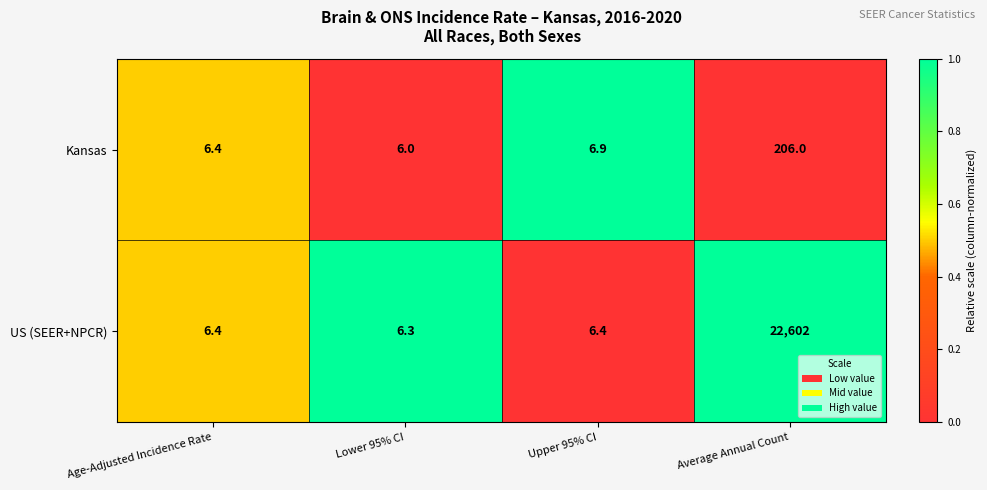

Reading right to left, what are all the values shown in this chart?

Kansas: 206.0	6.9	6.0	6.4
US (SEER+NPCR): 22602.0	6.4	6.3	6.4